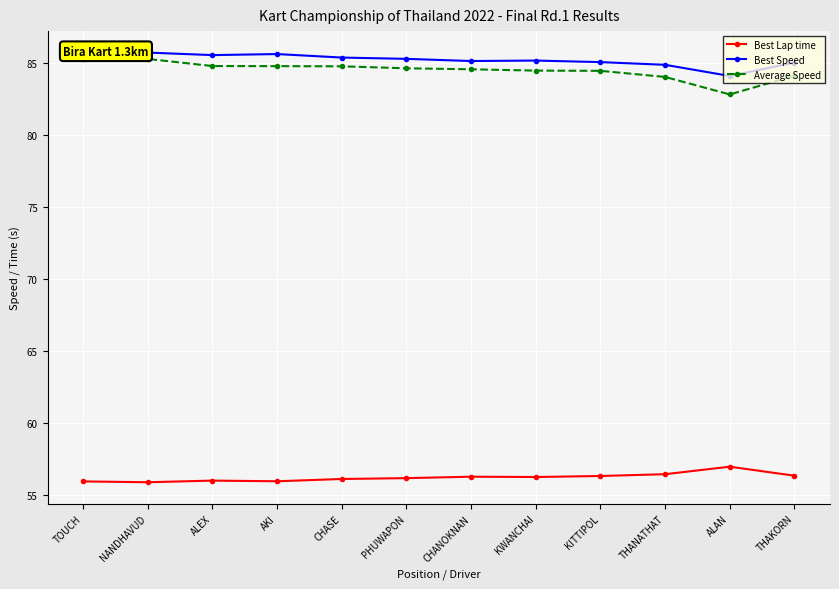

True or false: Best Lap time has a value of 84.1 at ALEX.

False